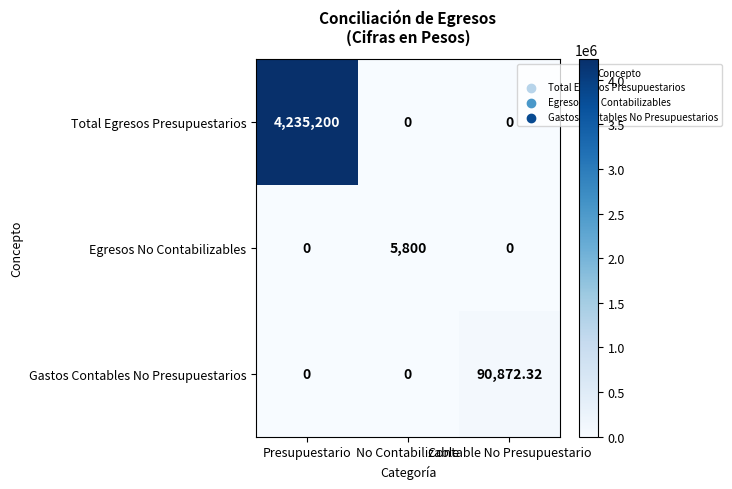

At how many categories does at least one series exceed 3072369?

1